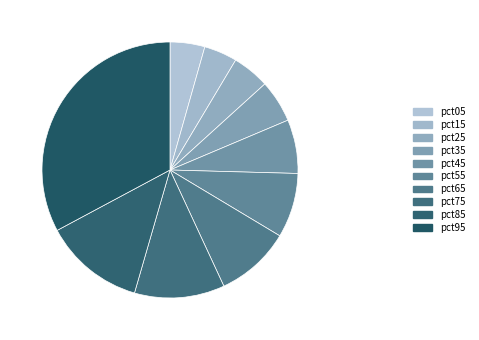

Between pct85 and pct75, which is larger?

pct85